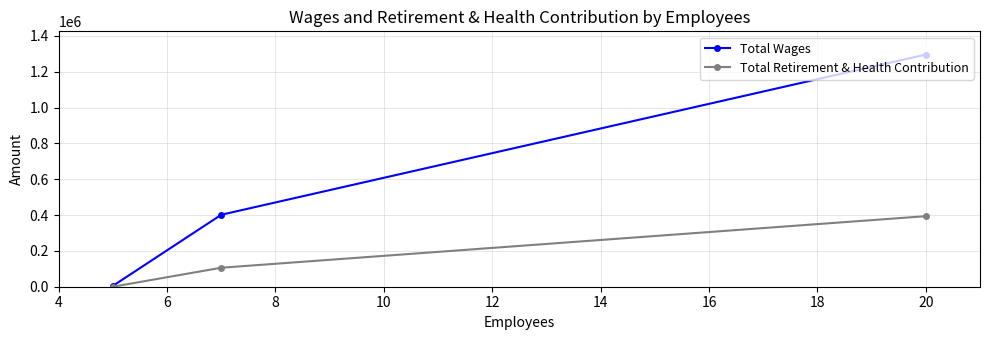

Rank the series by their average value, from lowest to highest.

Total Retirement & Health Contribution, Total Wages